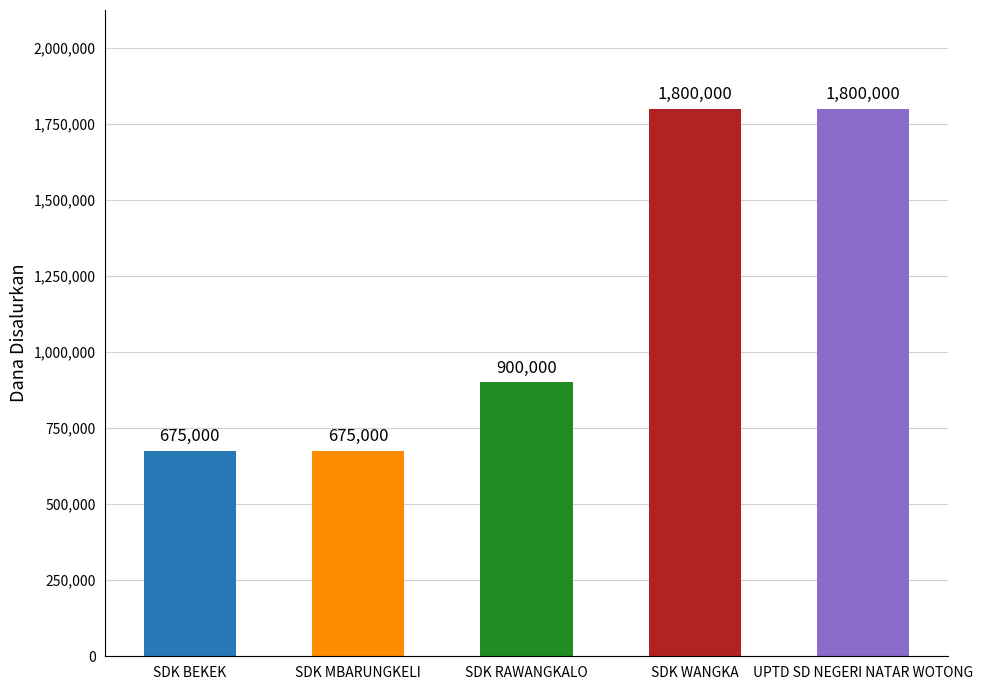

What position from the right is SDK RAWANGKALO?

3